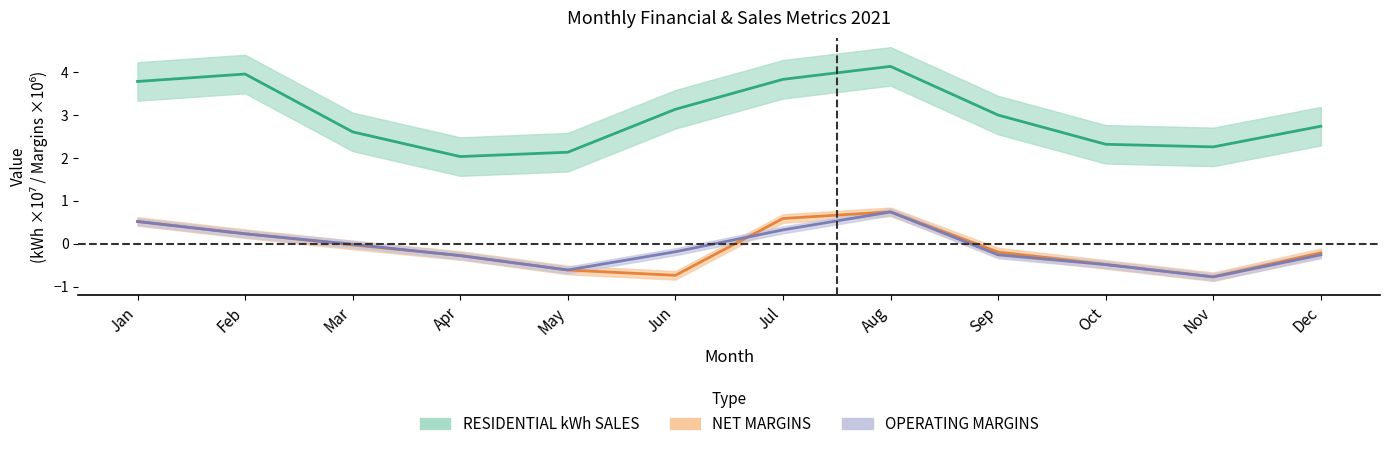

What is the average value of the OPERATING MARGINS series?

-0.1